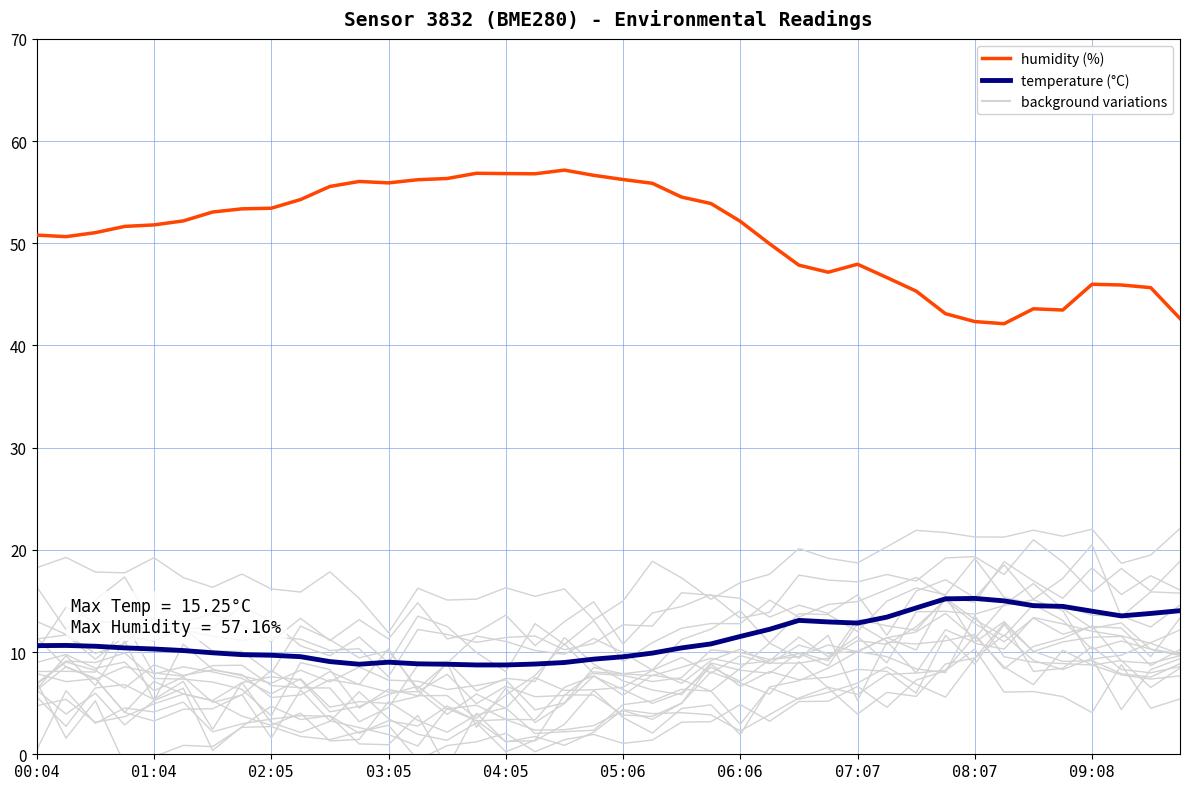

What is the label of the 26th point from the left?

25